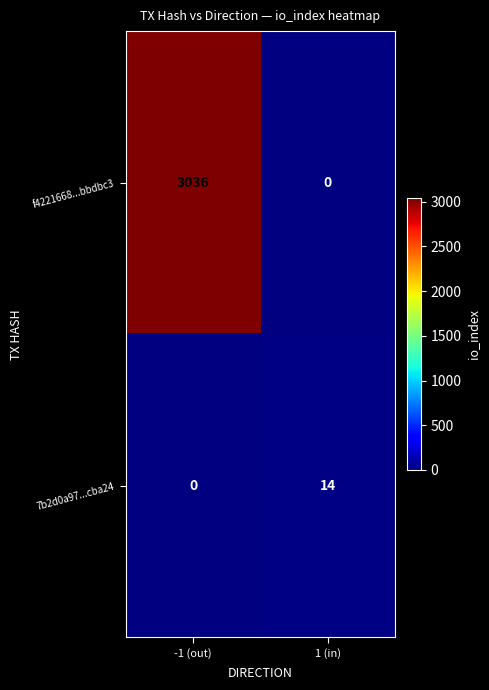

What is the sum of all f4221668...bbdbc3 values?

3036